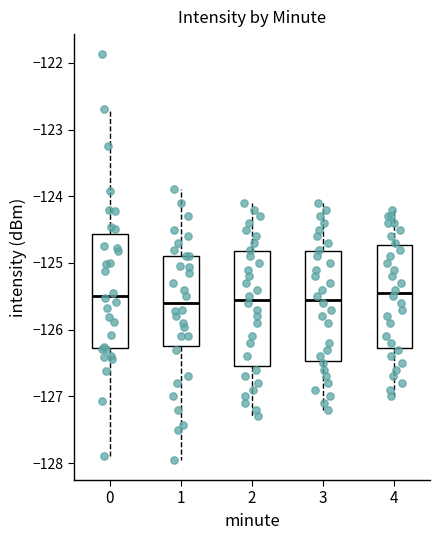

Where is the upper edge of the box at x = 3 on the y-axis? The values are not printed on the chart, so give them approximately, as read against the axis.

-124.8